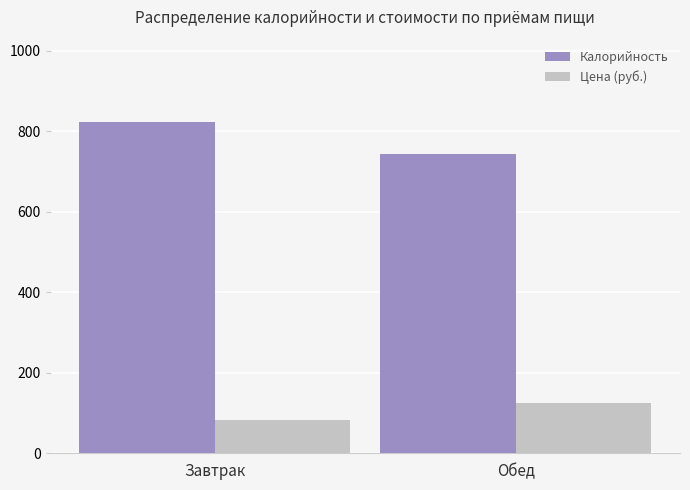

At how many categories does at least one series exceed 738?

2